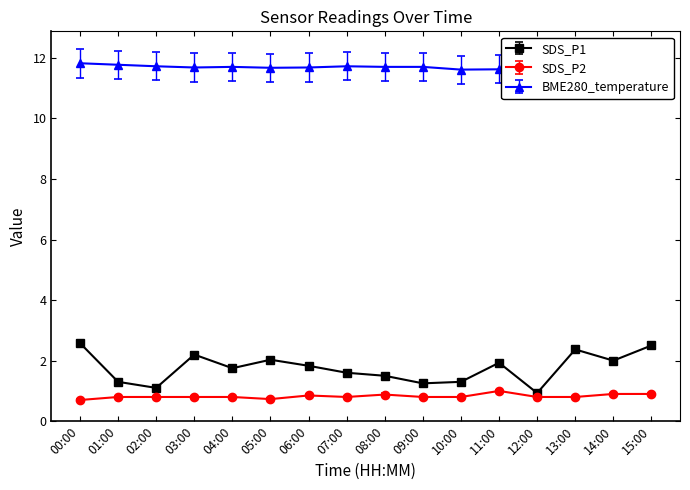

How many lines are shown in the chart?

3